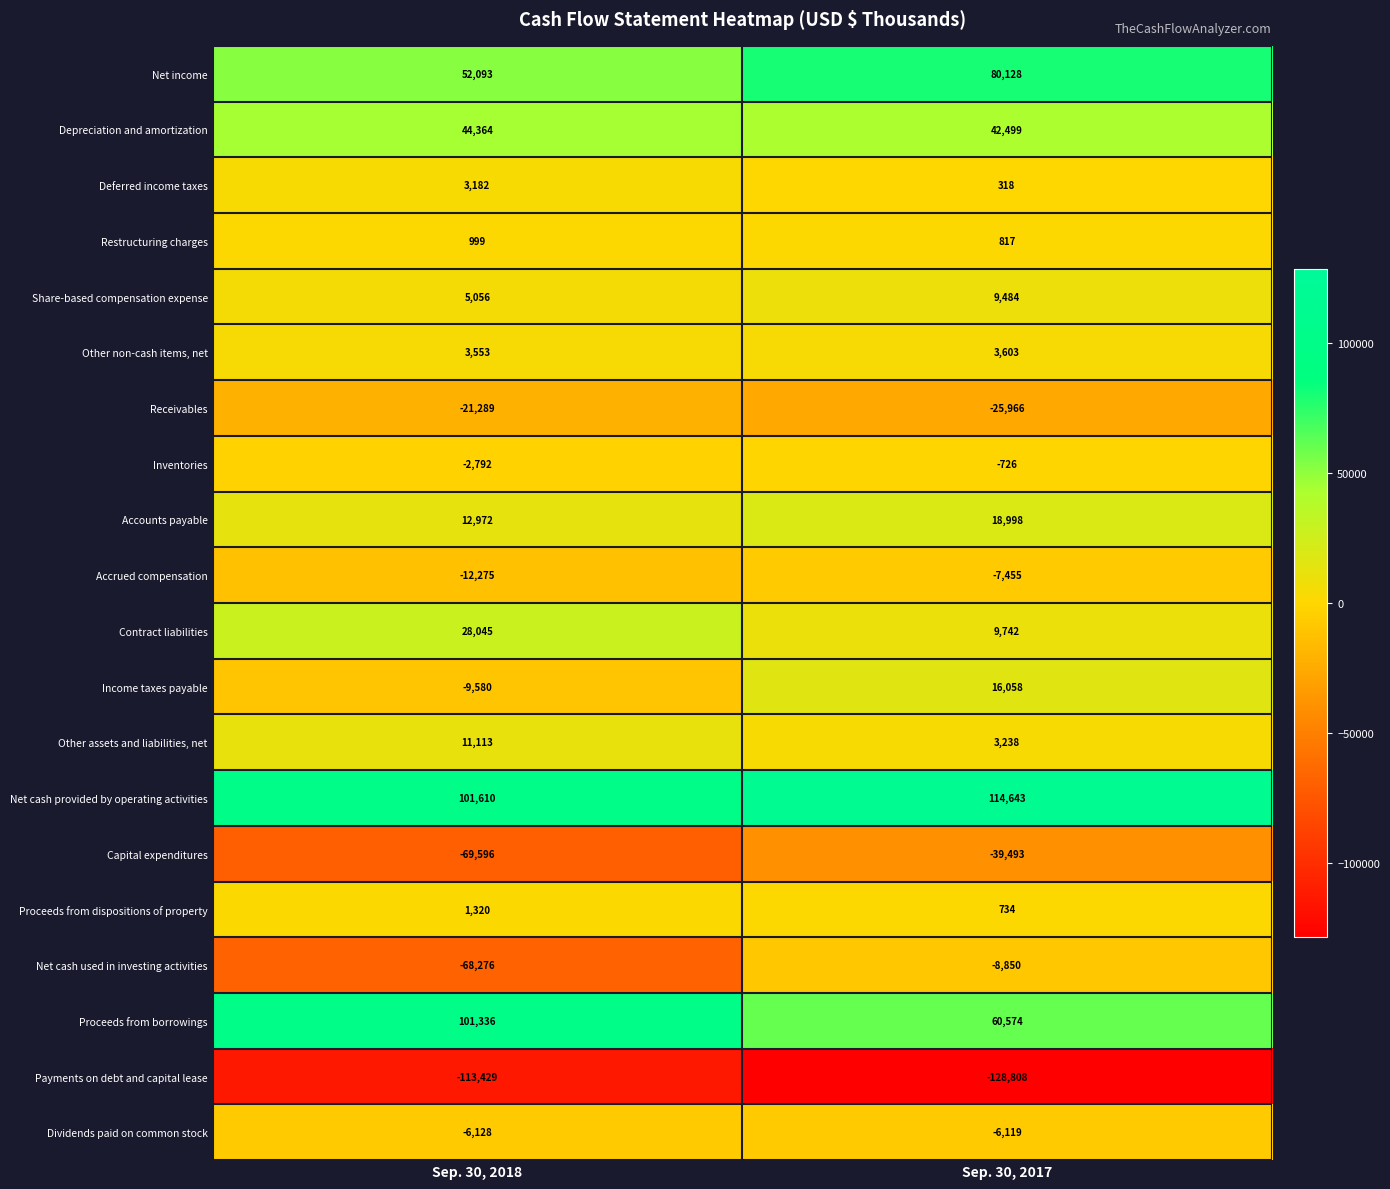

What is the sum of the Receivables values at Sep. 30, 2017 and Sep. 30, 2018?

-47255